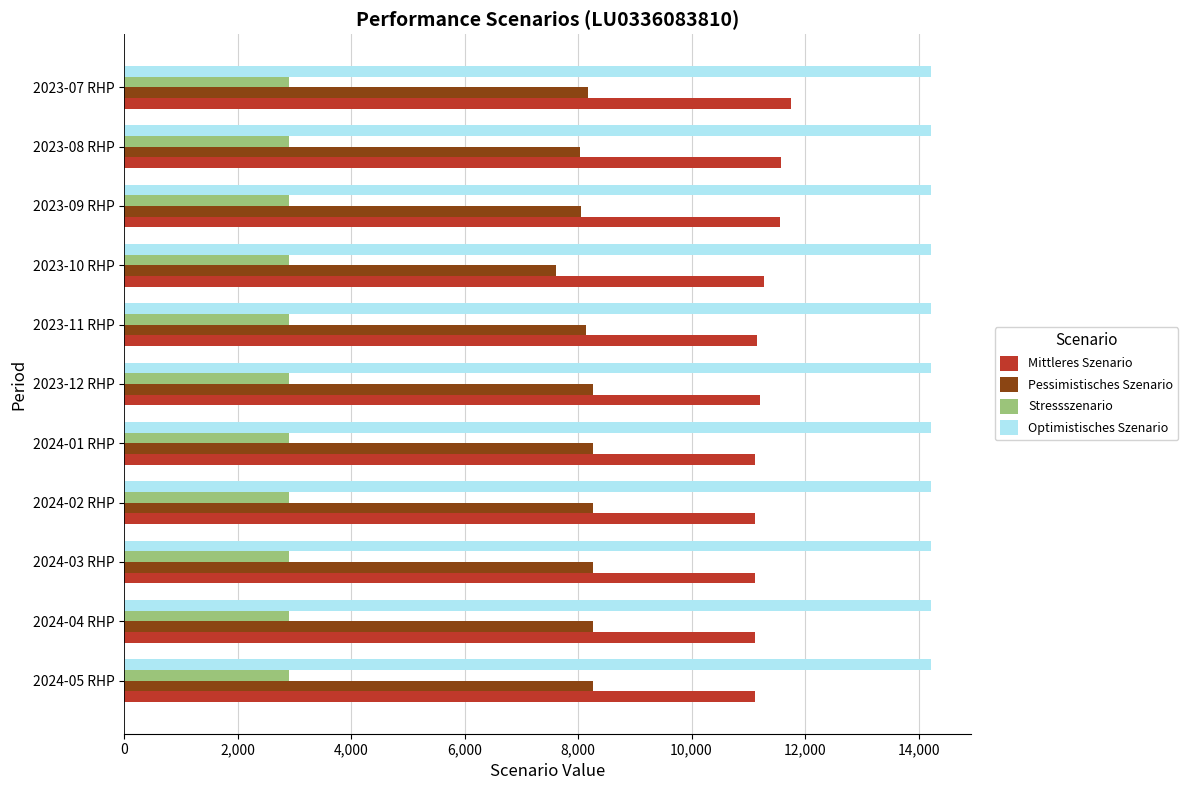

Is the value of Pessimistisches Szenario at 2023-12 RHP greater than the value of Stressszenario at 2023-12 RHP?

Yes